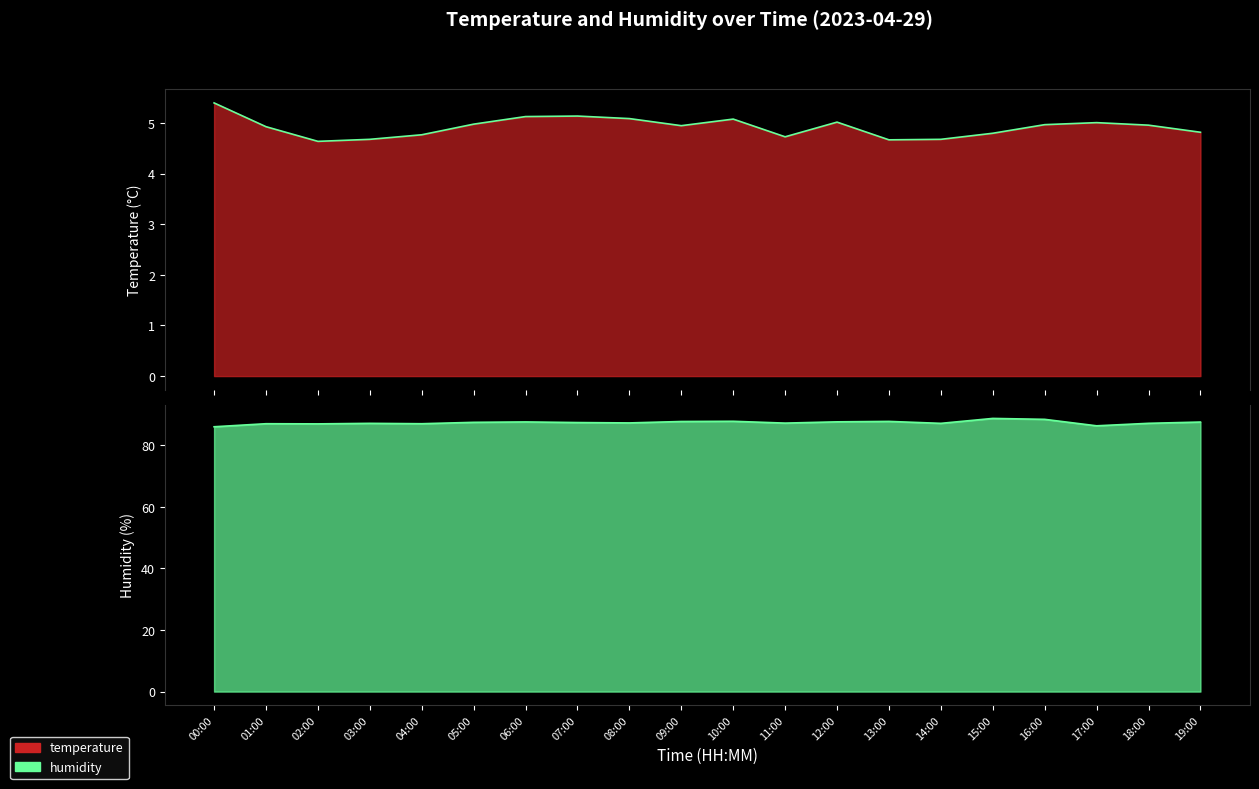

True or false: humidity and temperature cross at least once.

False